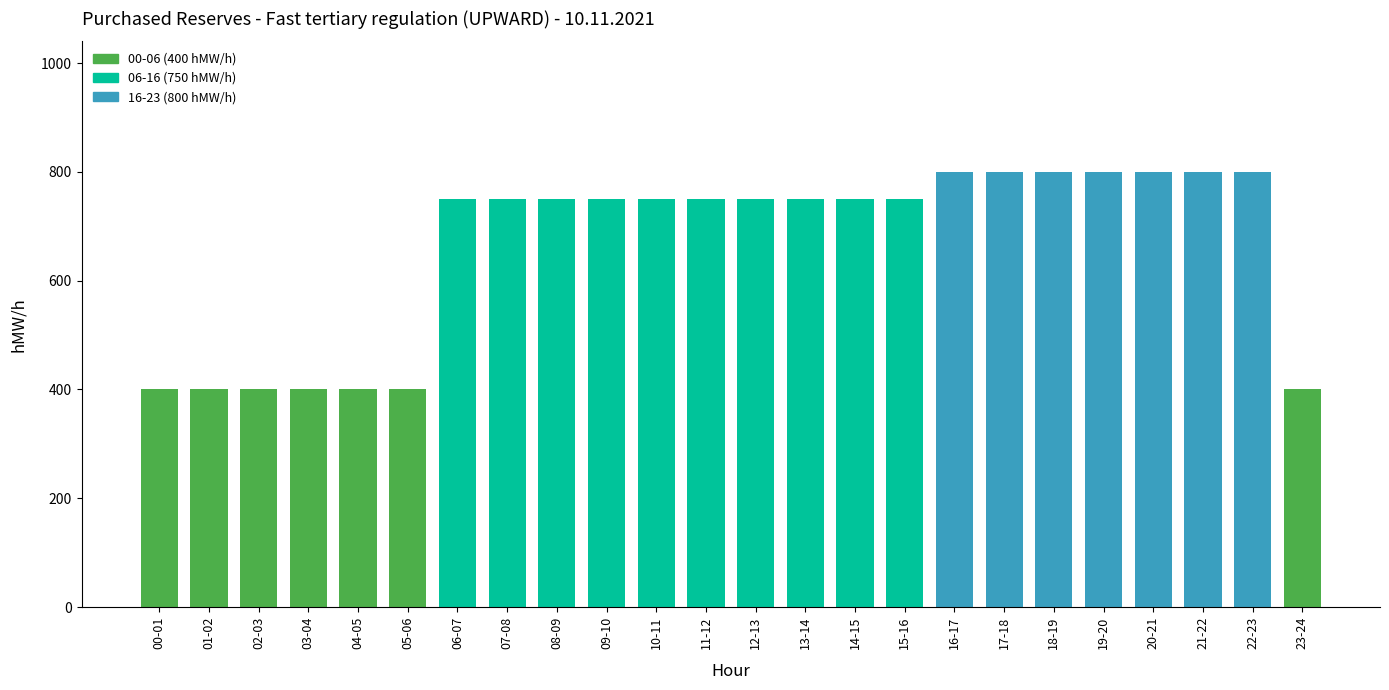

How many values are below 750?

7